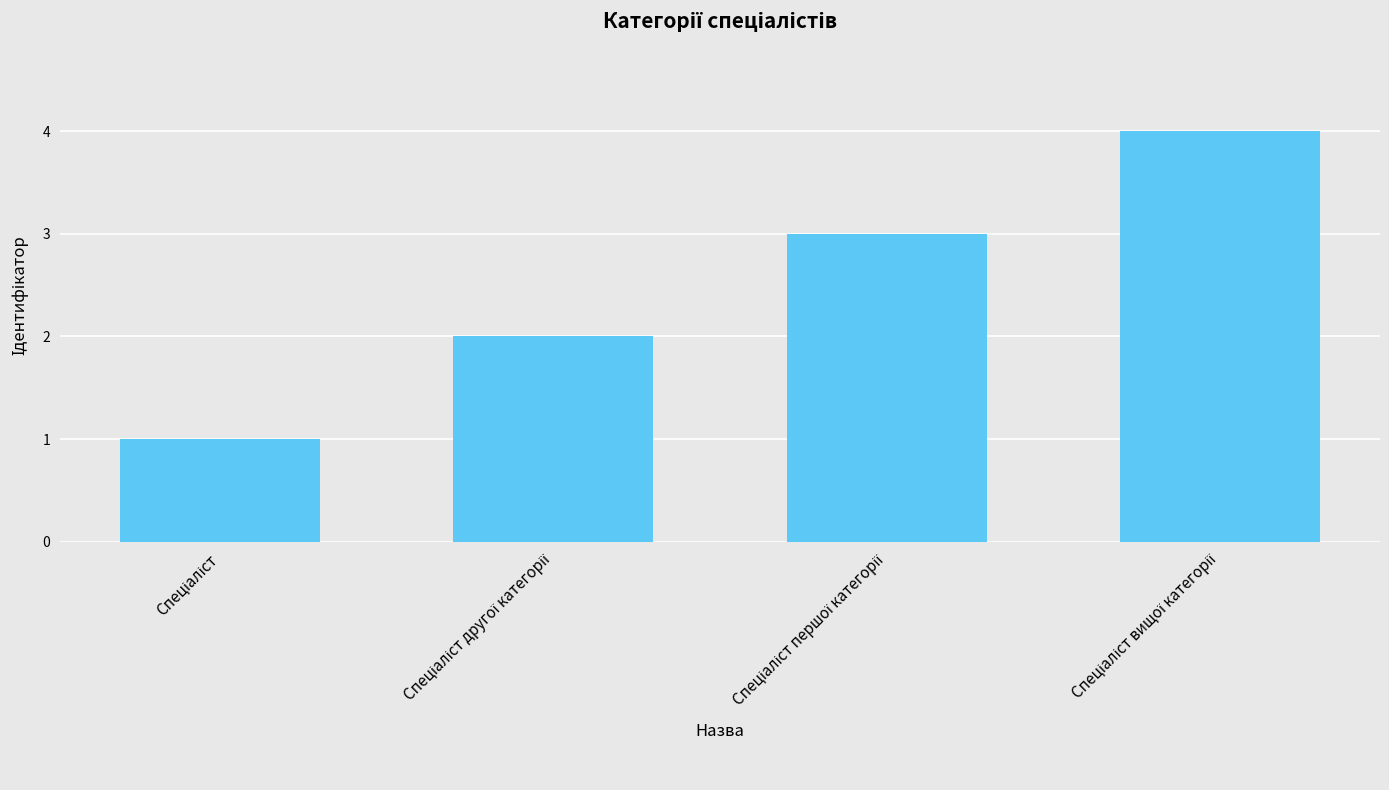

What is the maximum value shown in the chart?

4